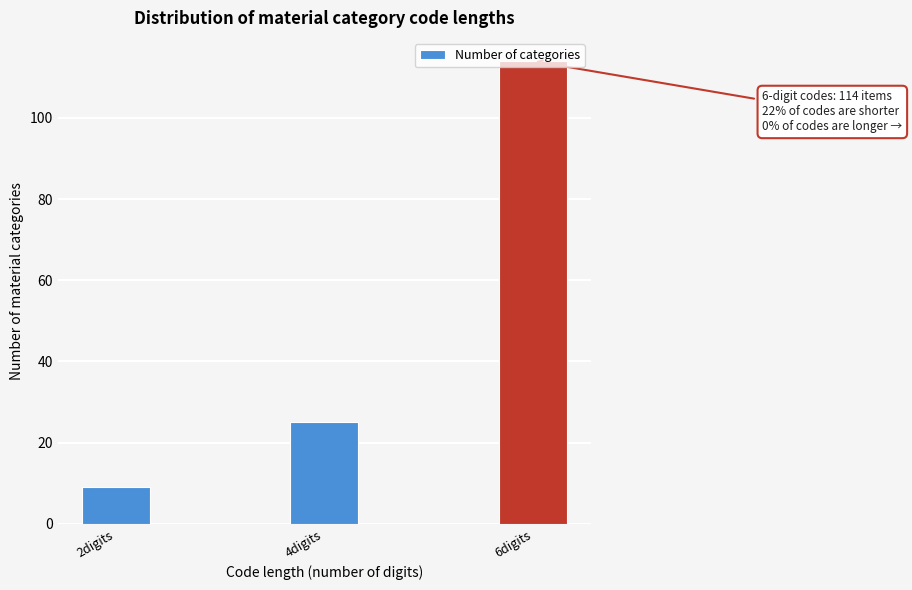

What is the approximate value at 6digits, to the nearest 5?

115